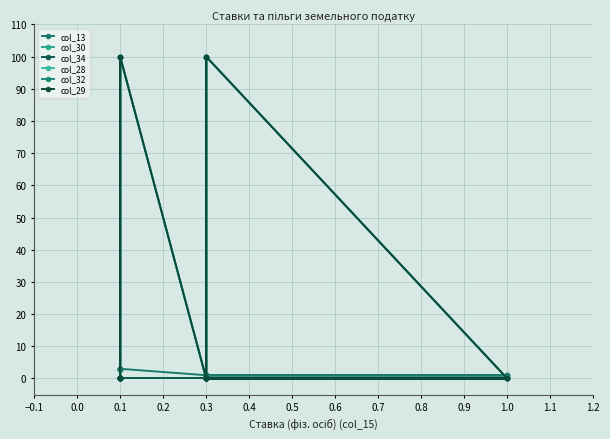

Reading left to right, list all the values displayed in this chart.

col_13: 1	1	1	1	1	1	1	1	1	1	1	1	1	3	3	3	3	3	3	3	3
col_30: 0	0	0	0	0	0	0	0	0	0	0	0	0	0	0	0	0	0	0	0	0
col_34: 0	0	0	0	0	0	0	0	0	0	0	0	0	0	0	0	0	0	0	0	0
col_28: 0	0	100	0	100	0	0	0	0	0	0	0	0	100	0	0	100	0	0	0	0
col_32: 0	0	100	0	100	0	0	0	0	0	0	0	0	100	0	0	100	0	0	0	0
col_29: 0	0	100	0	100	0	0	0	0	0	0	0	0	100	0	0	100	0	0	0	0